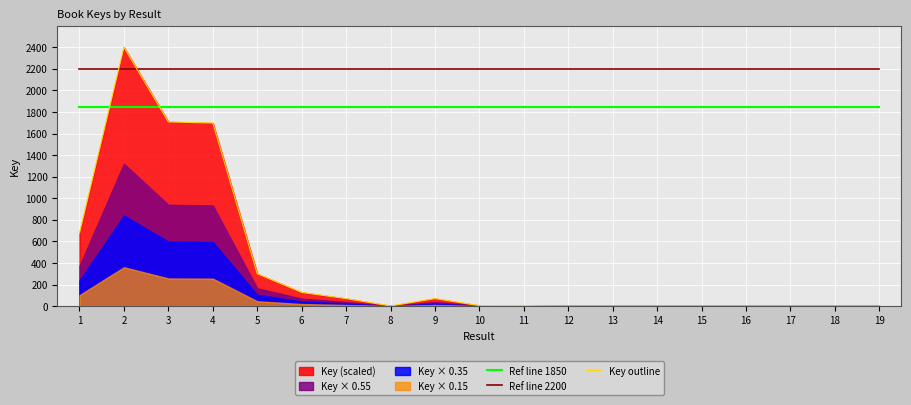

What is the maximum value shown in the chart?

2400.0